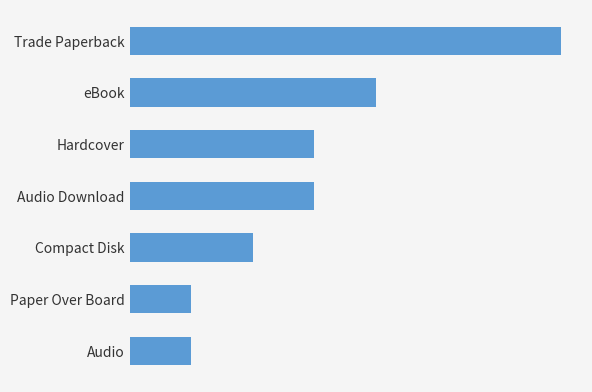

Does the chart contain any negative values?

No